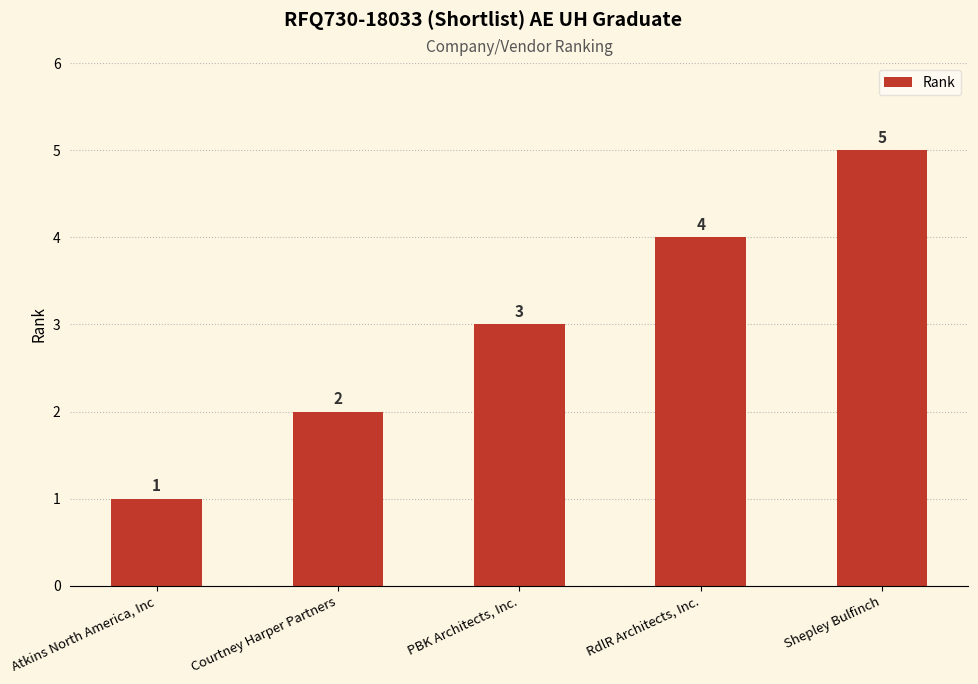

What is the change in value from Courtney Harper Partners to Shepley Bulfinch?

+3